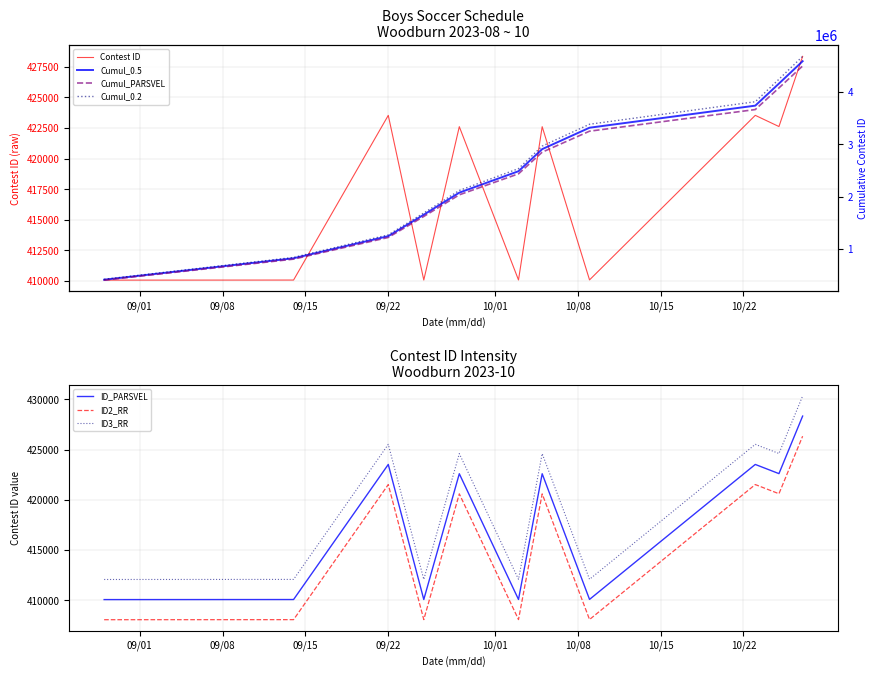

What is the ratio of the value at 10/3/23 to the value at 10/27/23?

1.0